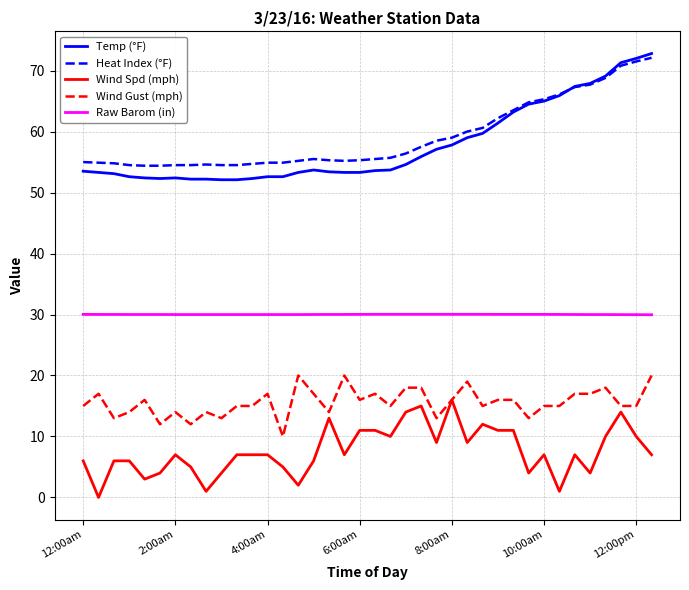

True or false: Heat Index (°F) and Raw Barom (in) cross at least once.

False